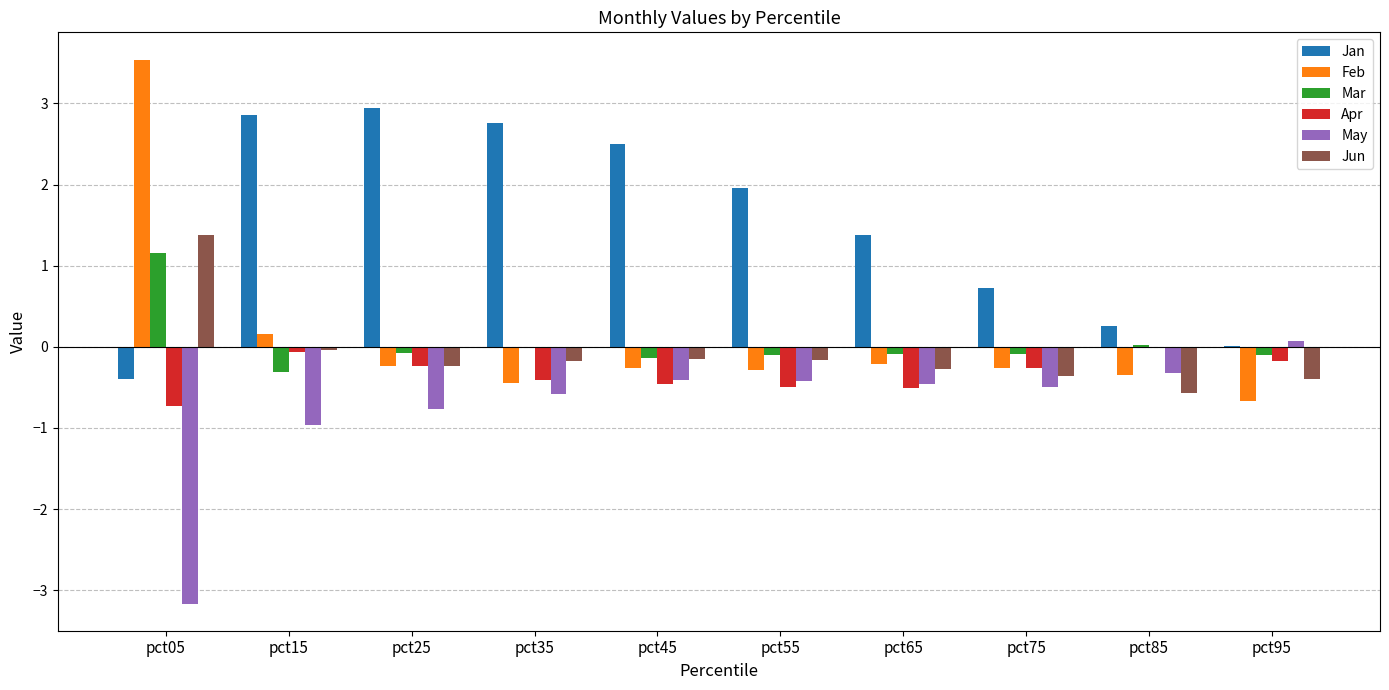

Which category has the highest value across all series?

pct05